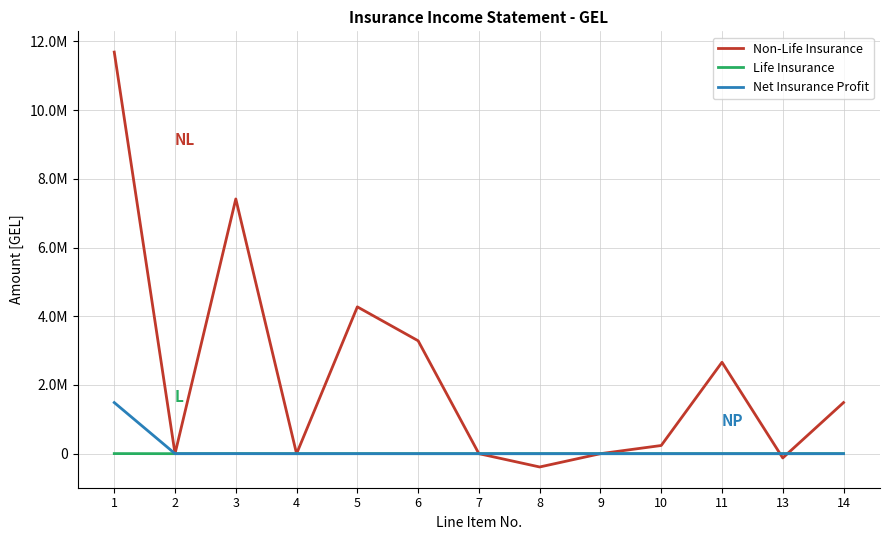

What are all the series names shown in the legend?

Non-Life Insurance, Life Insurance, Net Insurance Profit